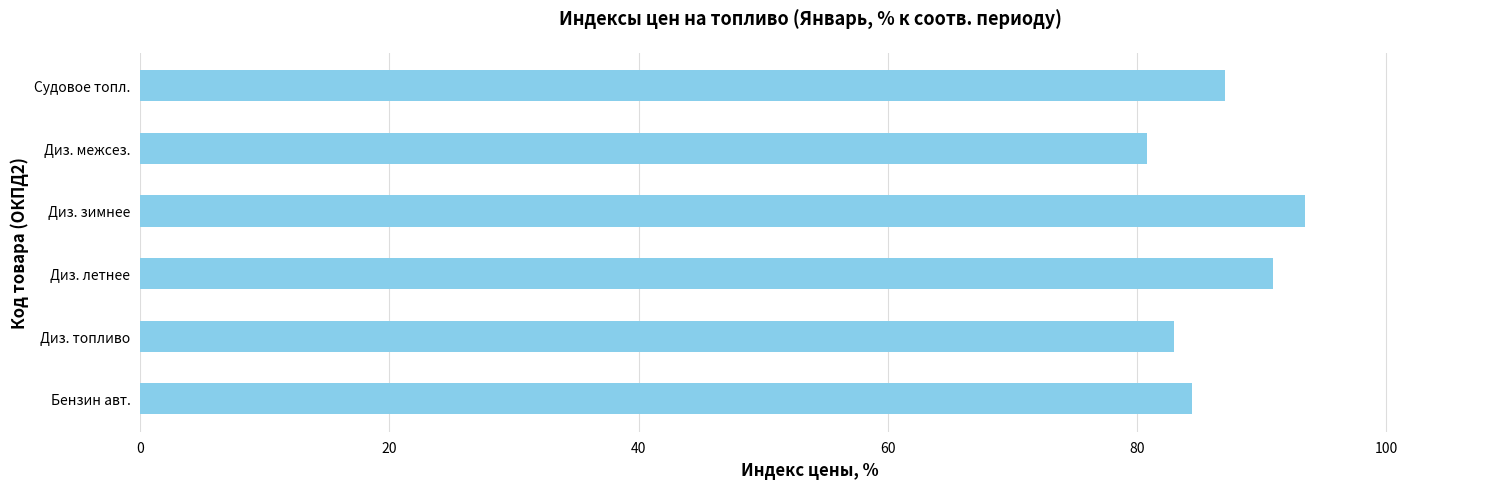

Read the value at Диз. топливо.

83.0